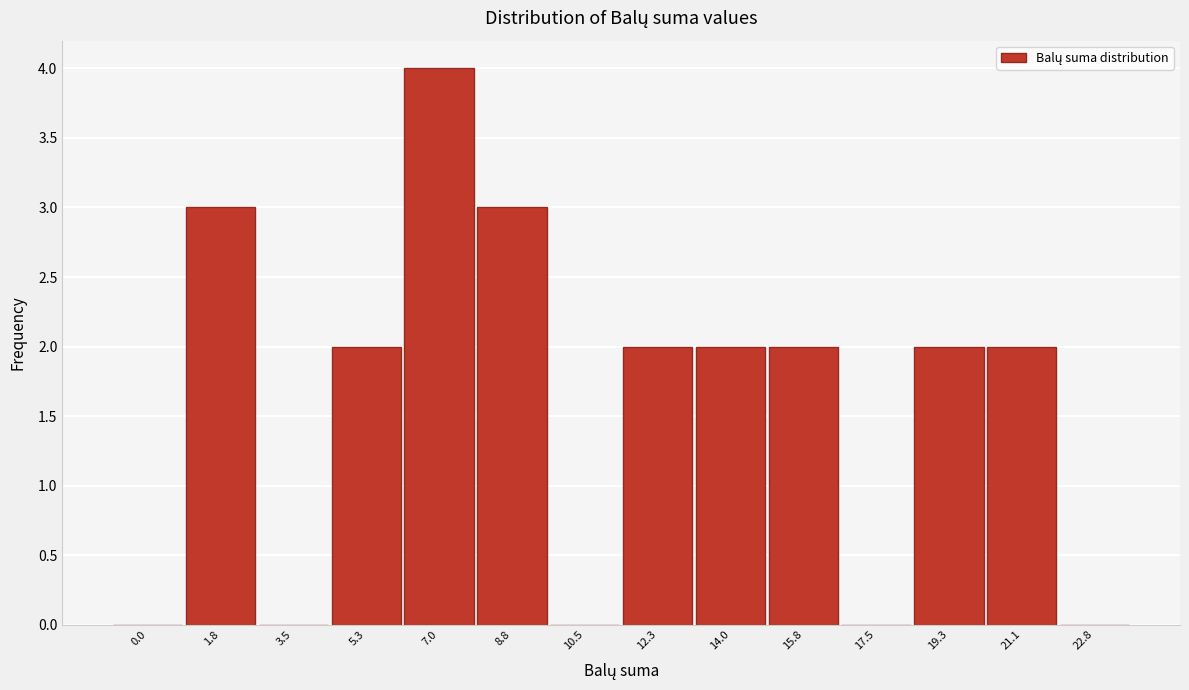

Reading right to left, what are all the values shown in this chart?

22.8=0	21.1=2	19.3=2	17.5=0	15.8=2	14.0=2	12.3=2	10.5=0	8.8=3	7.0=4	5.3=2	3.5=0	1.8=3	0.0=0